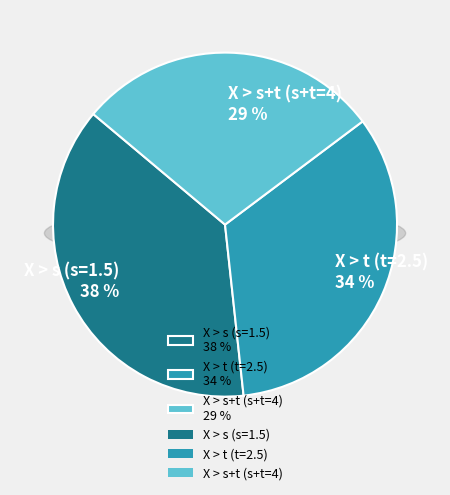

To the nearest percent, what portion does X > t (t=2.5) represent?

34%